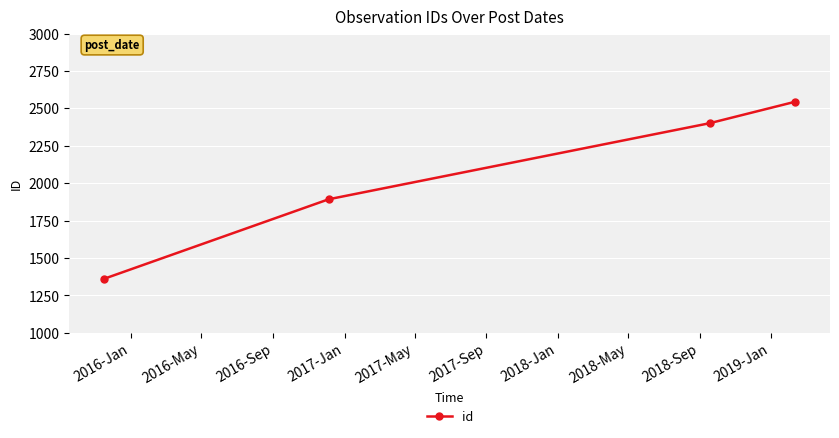

What is the minimum value shown in the chart?

1361